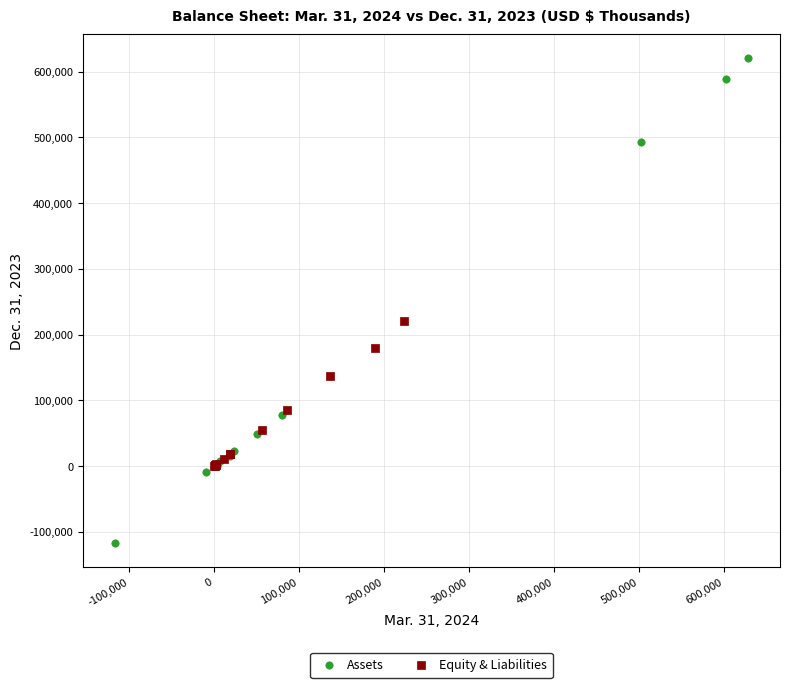

Which series reaches the minimum Y coordinate?

Assets